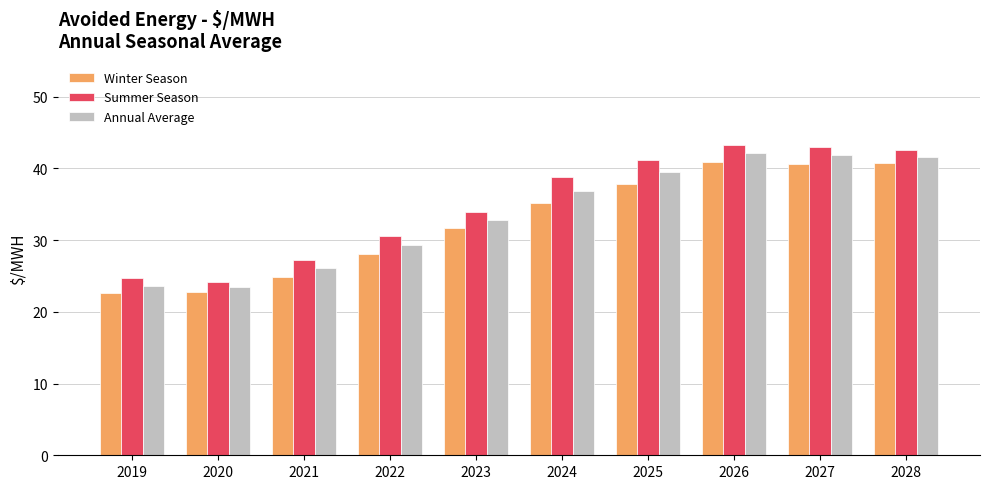

What is the total value across all series at 2024?

110.9